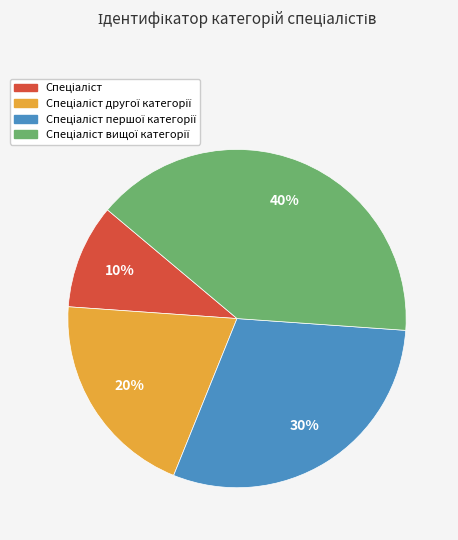

Does any single category account for the majority?

No